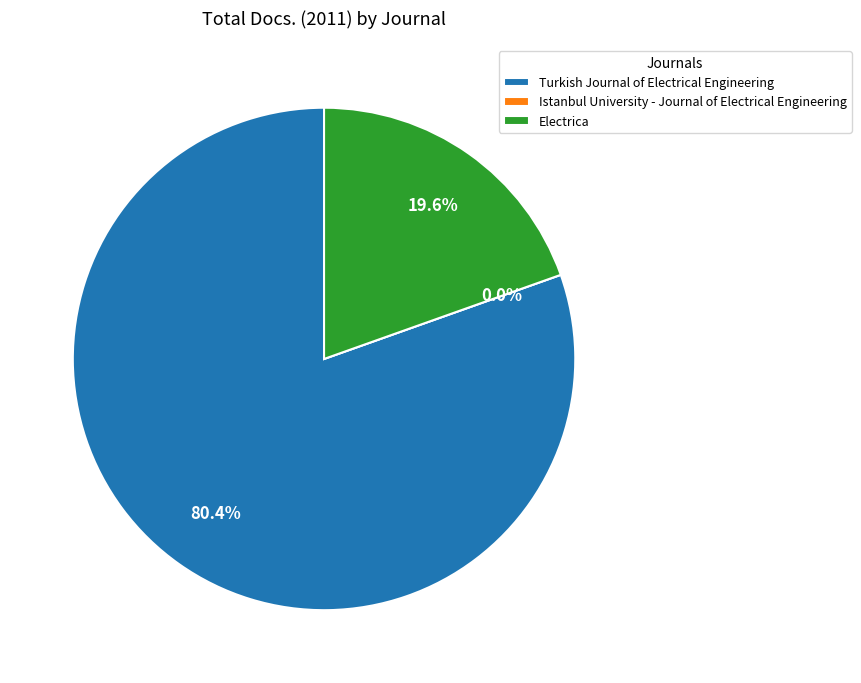

Rank the categories by value from lowest to highest.

Istanbul University - Journal of Electrical Engineering, Electrica, Turkish Journal of Electrical Engineering